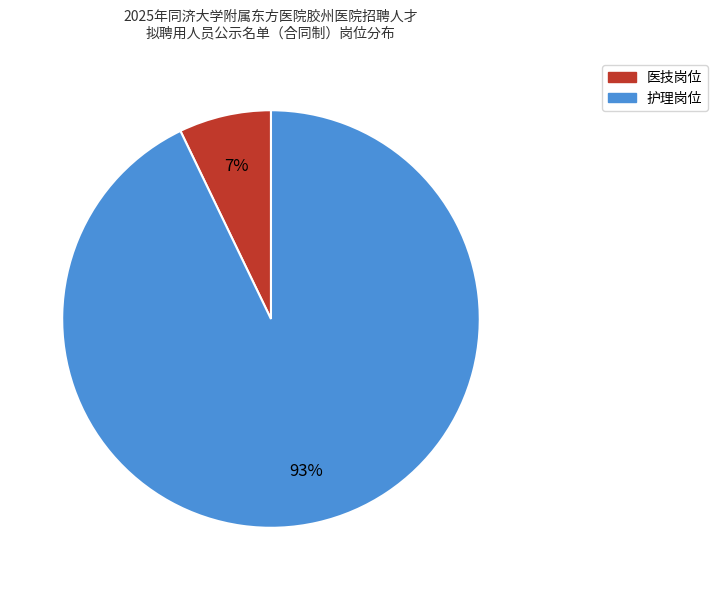

What percentage is the 医技岗位 slice, to the nearest percent?

7%